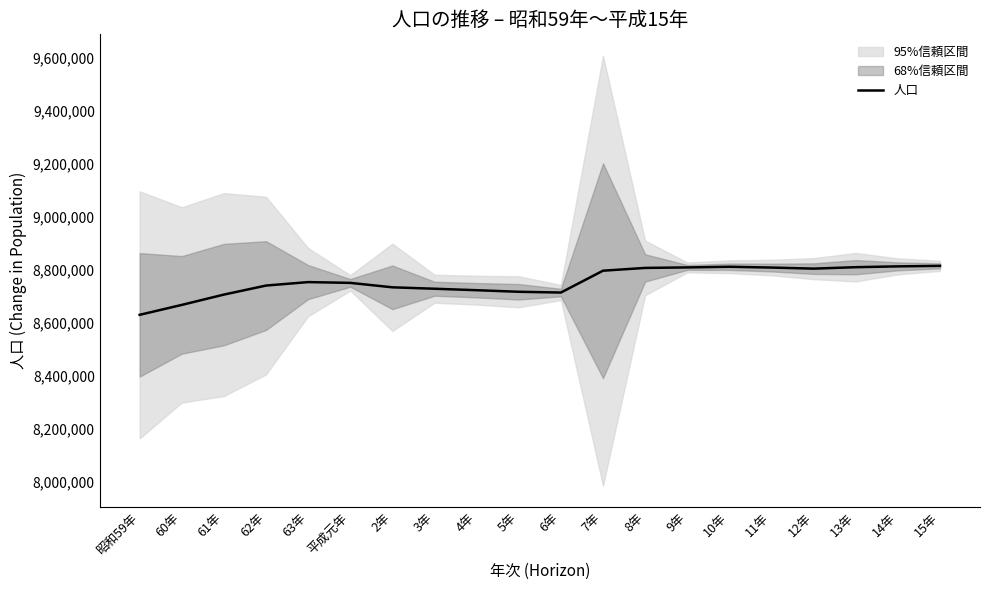

Is this an area chart (filled region under the line)?

No